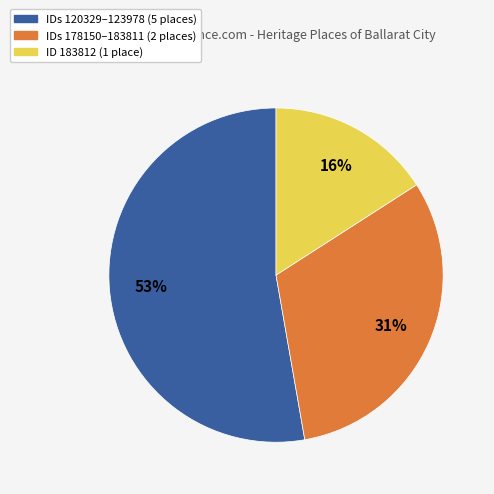

To the nearest percent, what portion does IDs 120329–123978 (5 places) represent?

53%